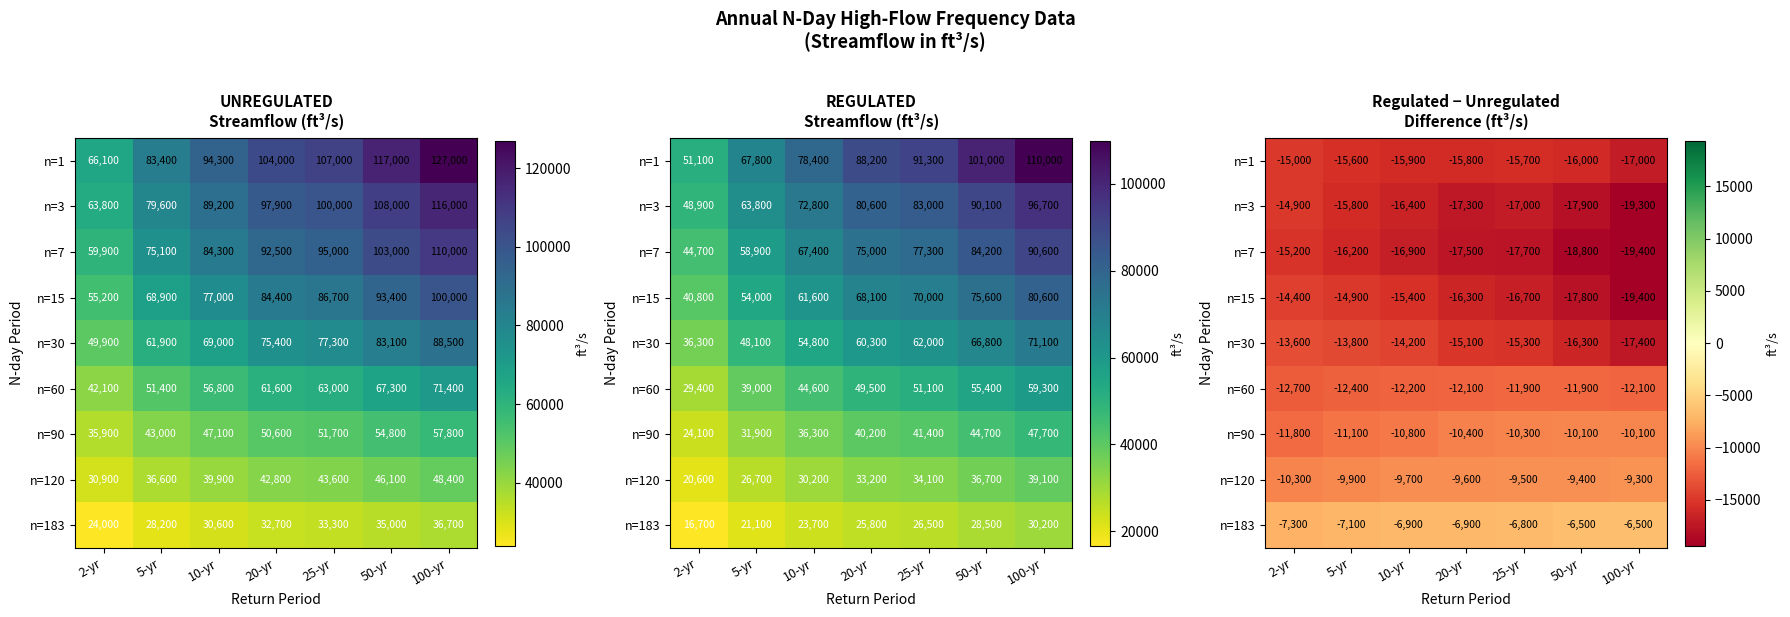

What is the average value of the n=15 series?

-16414